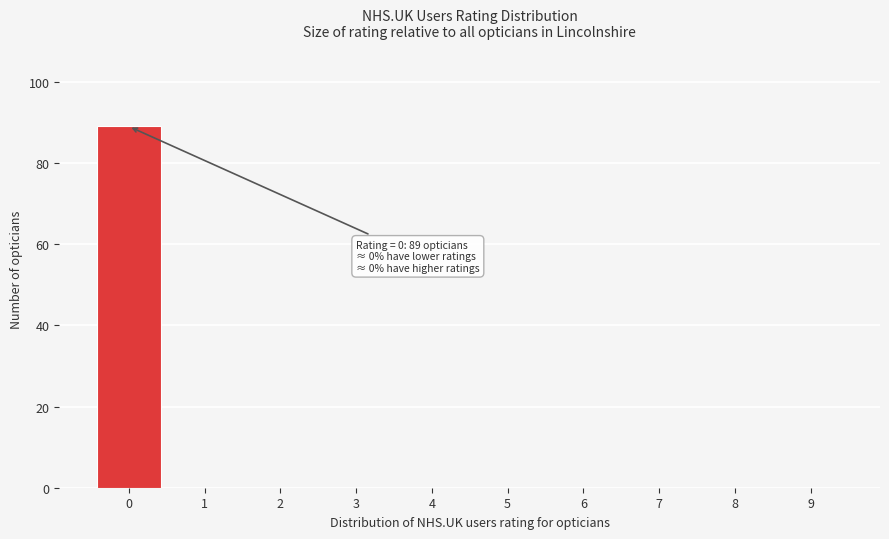

Reading right to left, what are all the values shown in this chart?

9=0	8=0	7=0	6=0	5=0	4=0	3=0	2=0	1=0	0=89